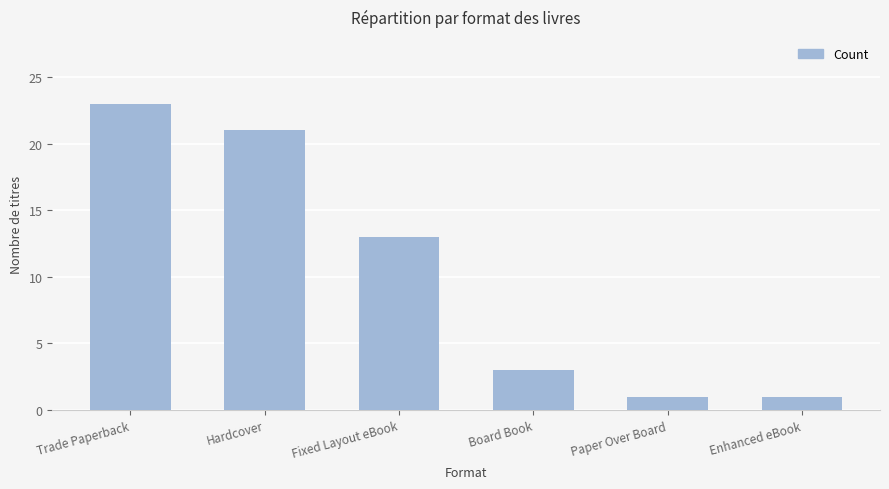

What is the value of the 3rd bar from the left?

13